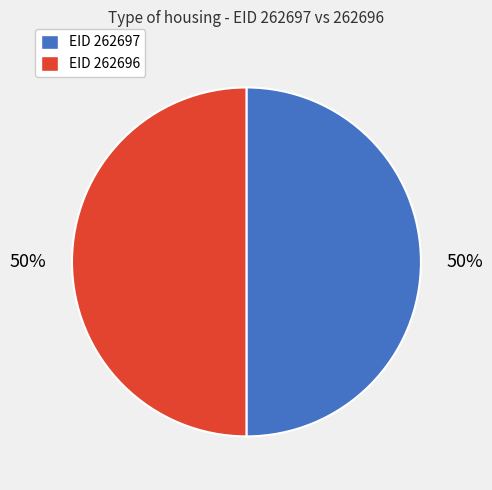

To the nearest percent, what portion does EID 262696 represent?

50%